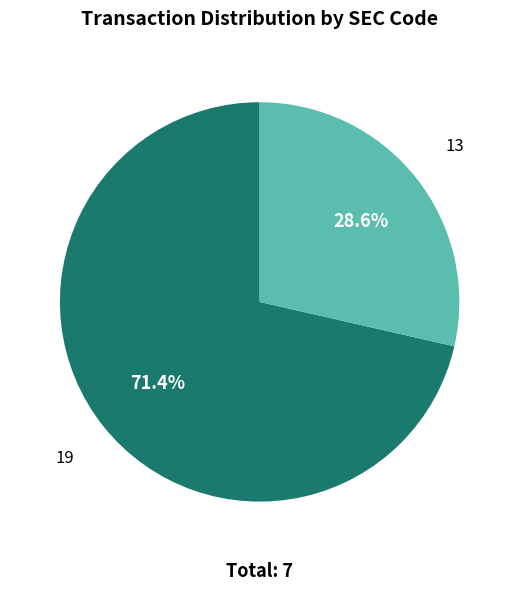

Does any single category account for the majority?

Yes